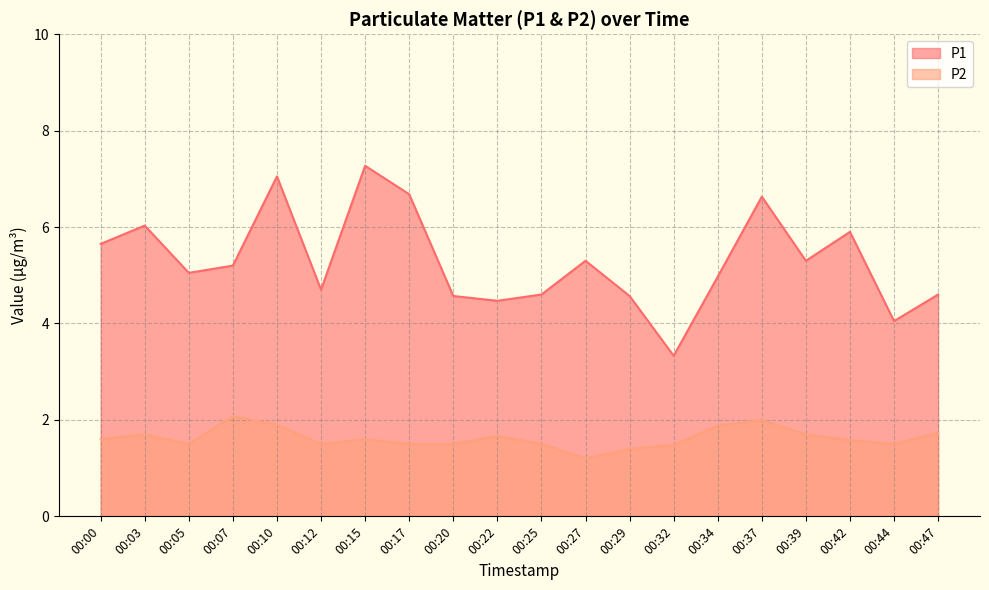

True or false: P2 has more than 0 points higher than both neighbors.

True